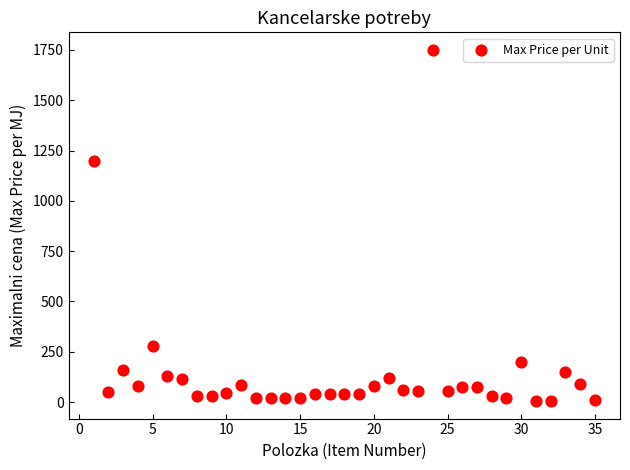

What is the range of X values (max minus min)?

34.0